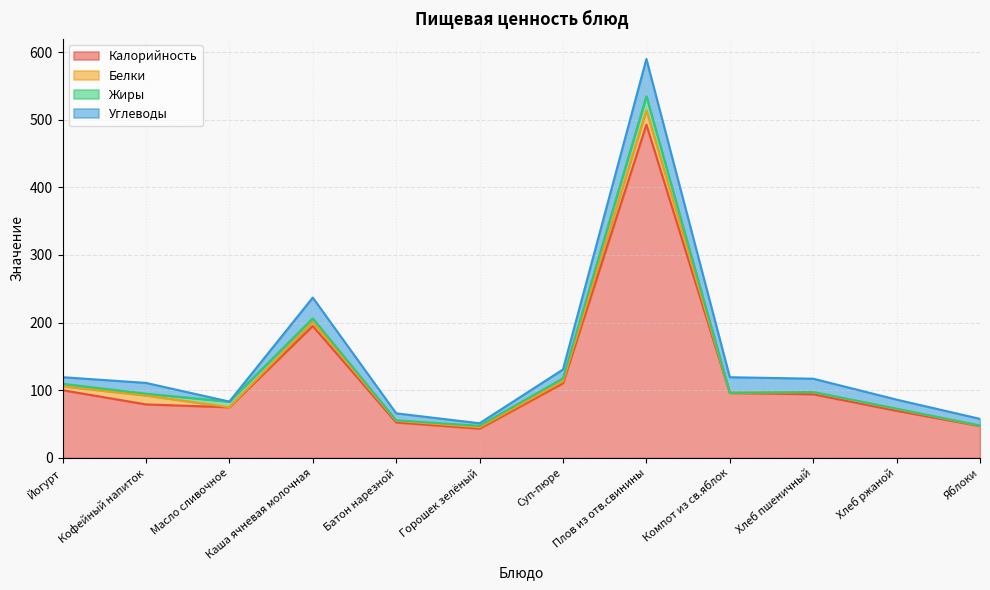

Rank the series by their maximum value, from lowest to highest.

Жиры, Белки, Углеводы, Калорийность